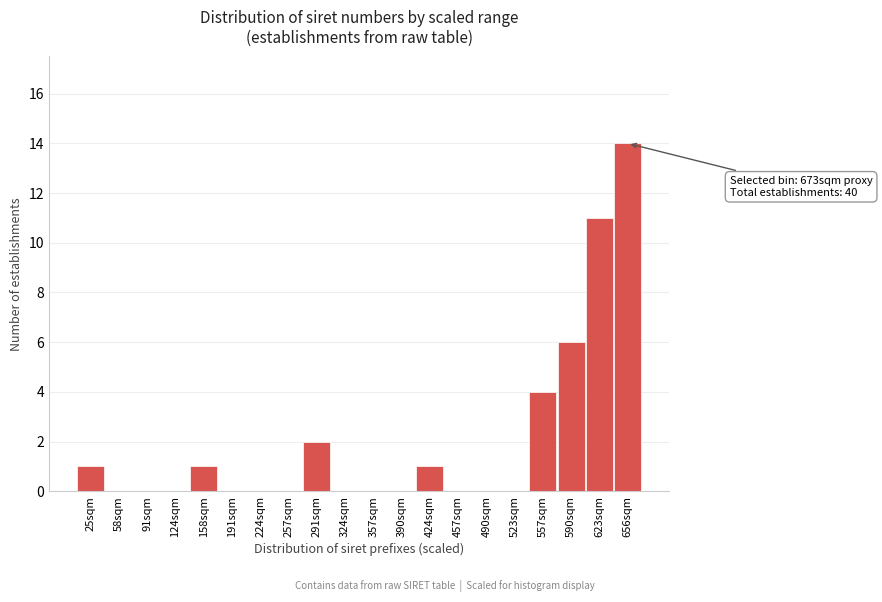

Reading right to left, list all the values displayed in this chart.

656sqm=14	623sqm=11	590sqm=6	557sqm=4	523sqm=0	490sqm=0	457sqm=0	424sqm=1	390sqm=0	357sqm=0	324sqm=0	291sqm=2	257sqm=0	224sqm=0	191sqm=0	158sqm=1	124sqm=0	91sqm=0	58sqm=0	25sqm=1